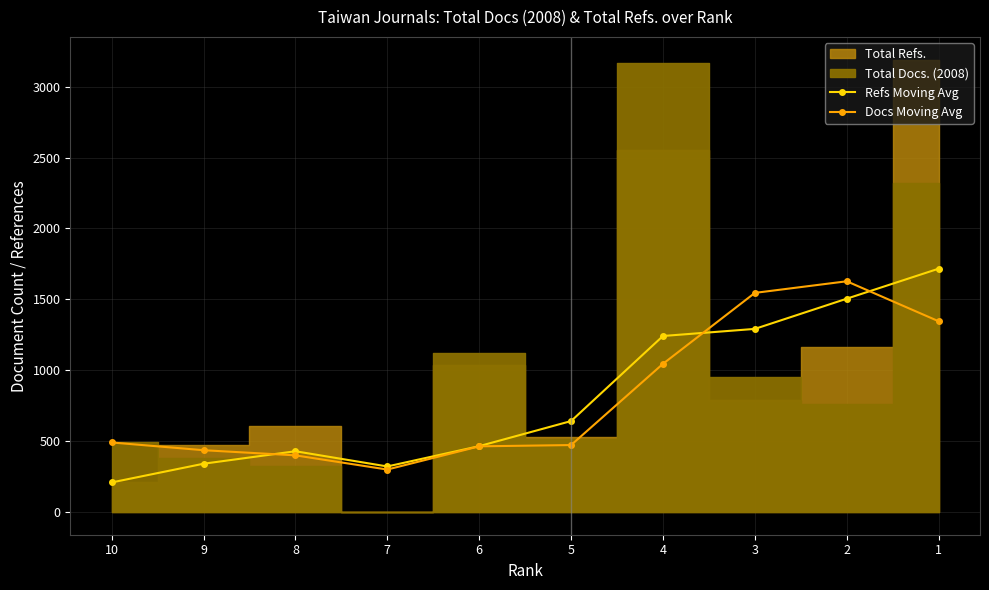

At which label does Docs Moving Avg reach its minimum?

7